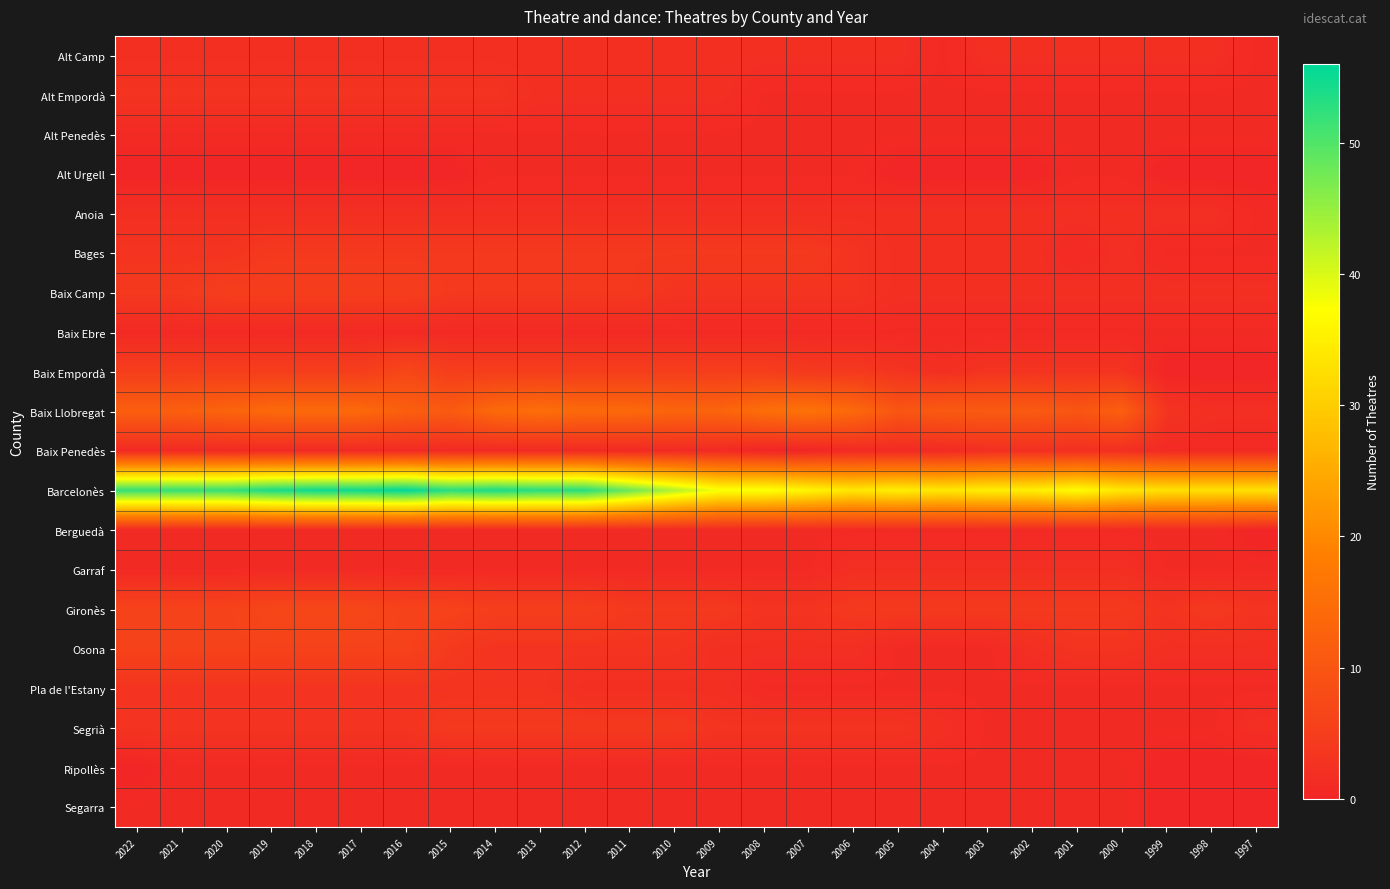

Which series has the widest spread of values?

Barcelonès